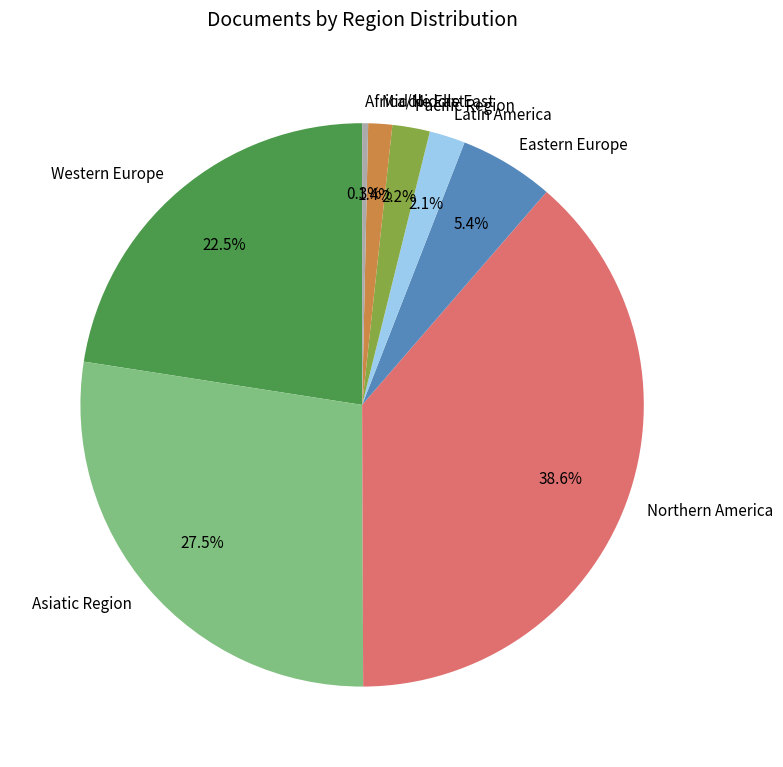

What percentage is the Pacific Region slice, to the nearest percent?

2%